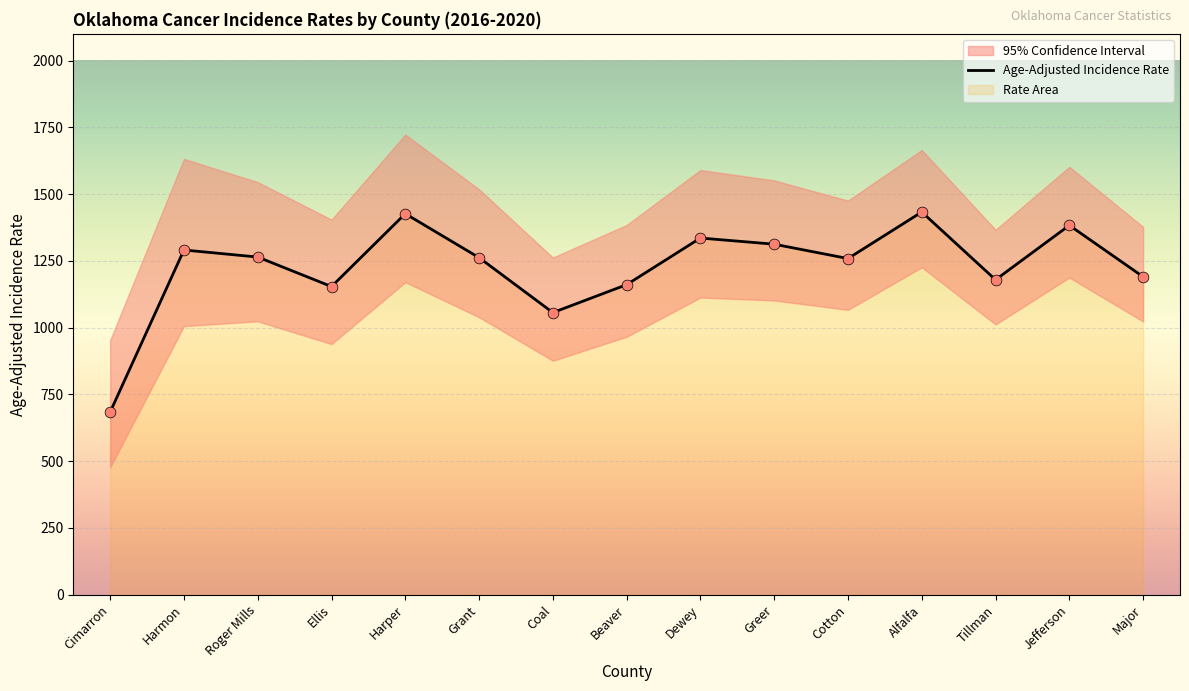

What is the total value across all series at Cotton?

2517.4